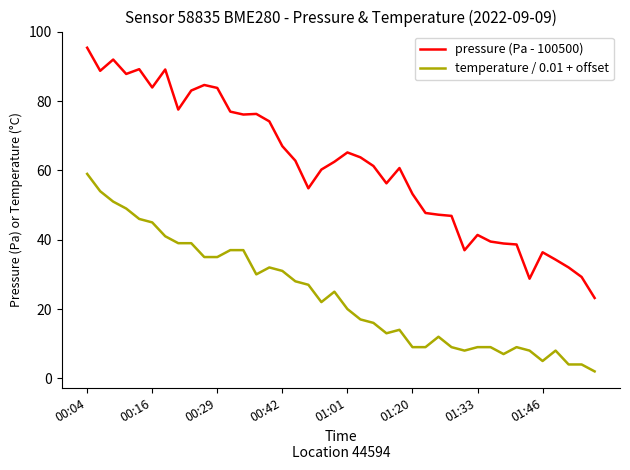

What is the maximum value for pressure (Pa - 100500)?

95.4